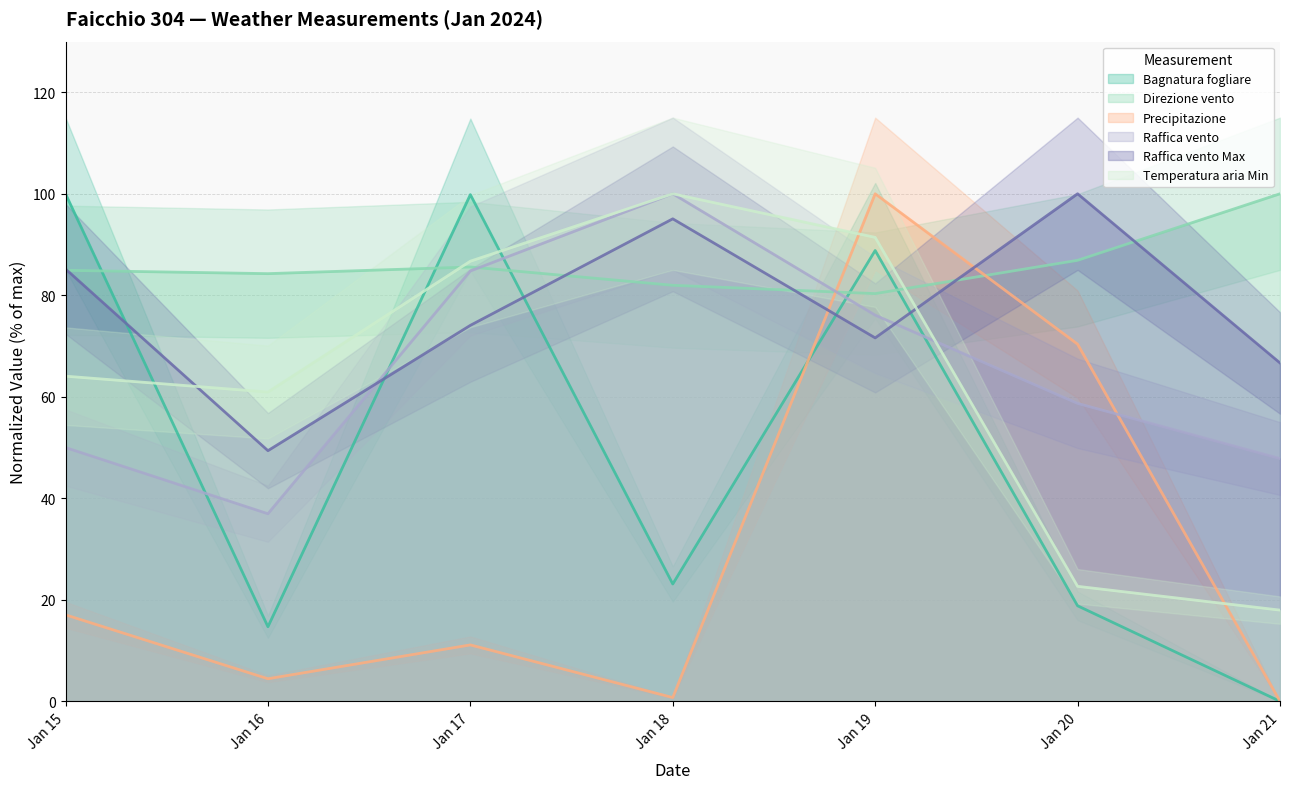

The value of Raffica vento Max at Jan 17 is 105.4. True or false?

False